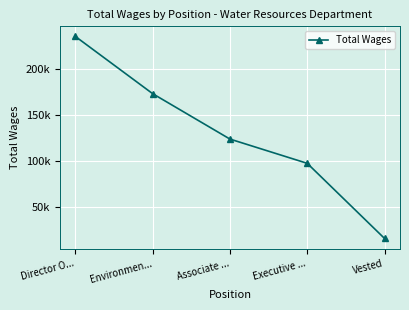

What is the label of the 3rd point from the right?

Associate ...